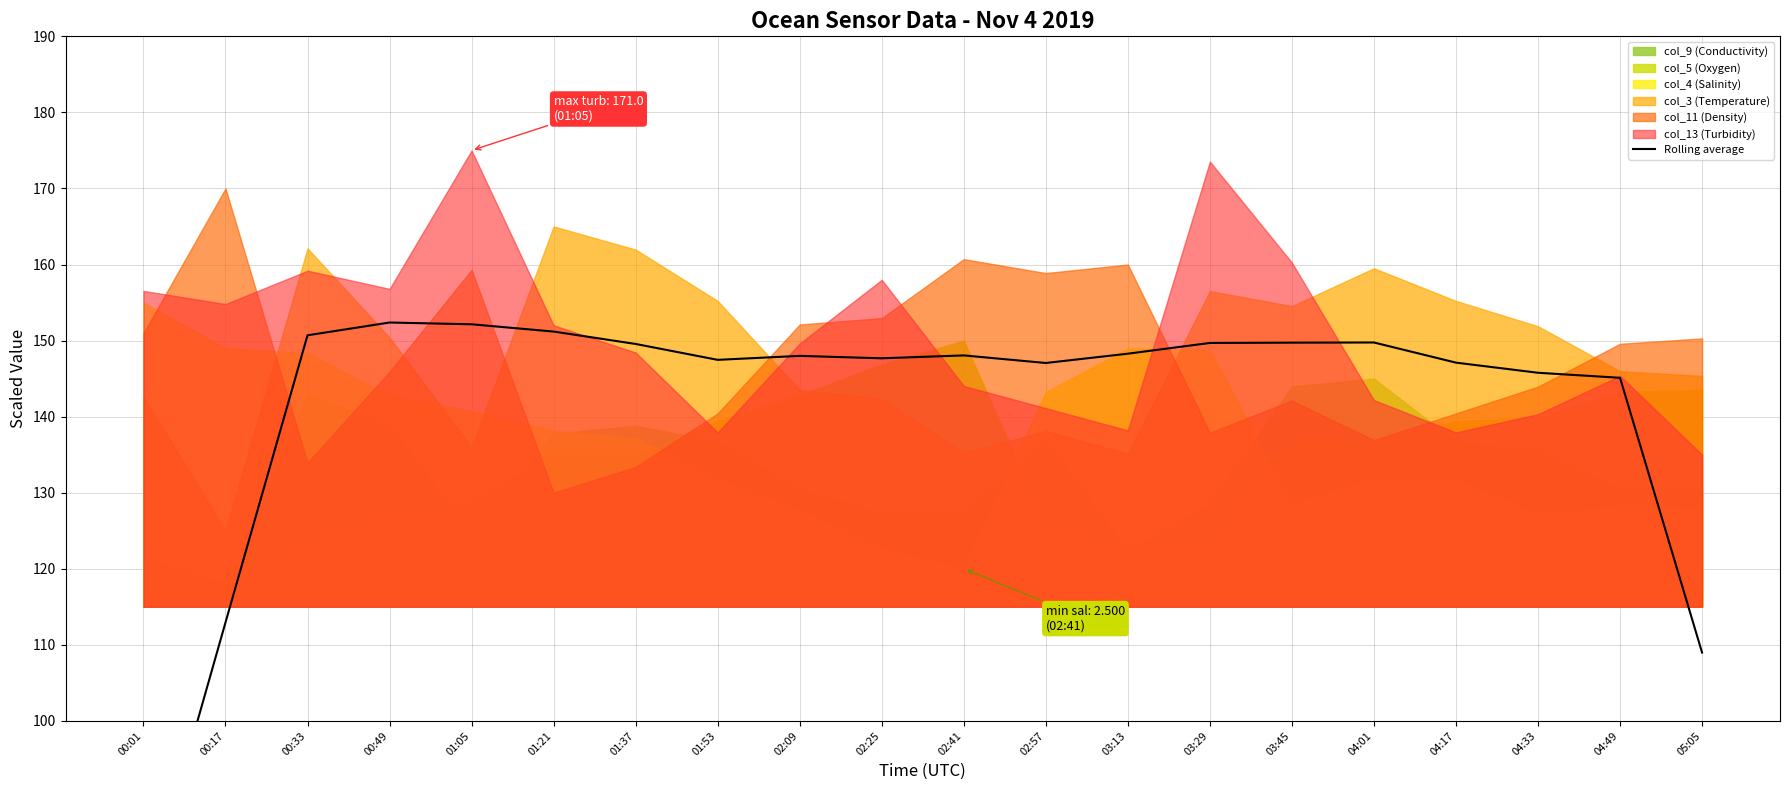

Reading right to left, what are all the values shown in this chart?

109.0	145.1	145.8	147.1	149.7	149.7	149.7	148.3	147.1	148.0	147.7	148.0	147.5	149.6	151.2	152.1	152.4	150.7	112.9	75.0